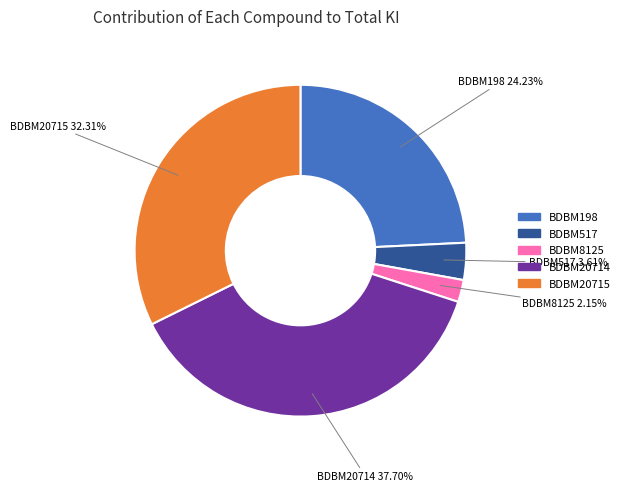

To the nearest percent, what percentage of the pie is BDBM20715?

32%